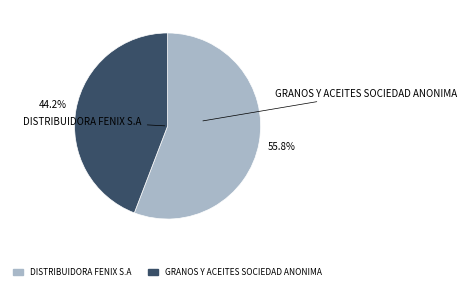

What percentage do GRANOS Y ACEITES SOCIEDAD ANONIMA and DISTRIBUIDORA FENIX S.A together represent?

100.0%